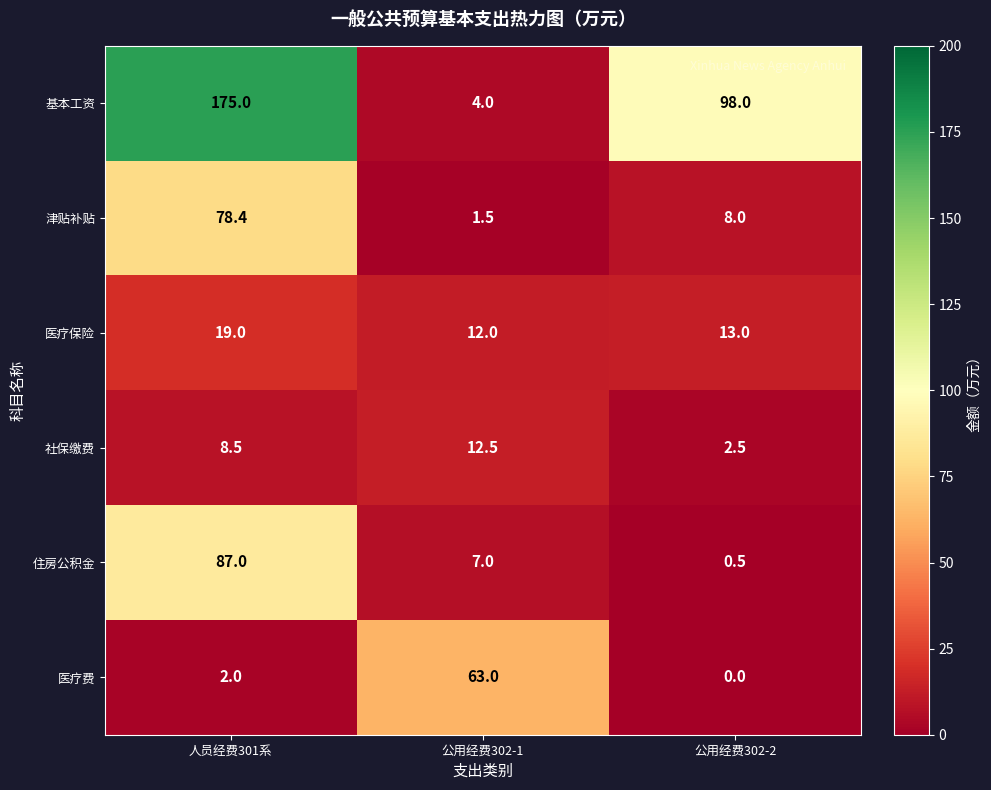

What is the difference between the maximum and second lowest values in the 医疗保险 series?

6.0